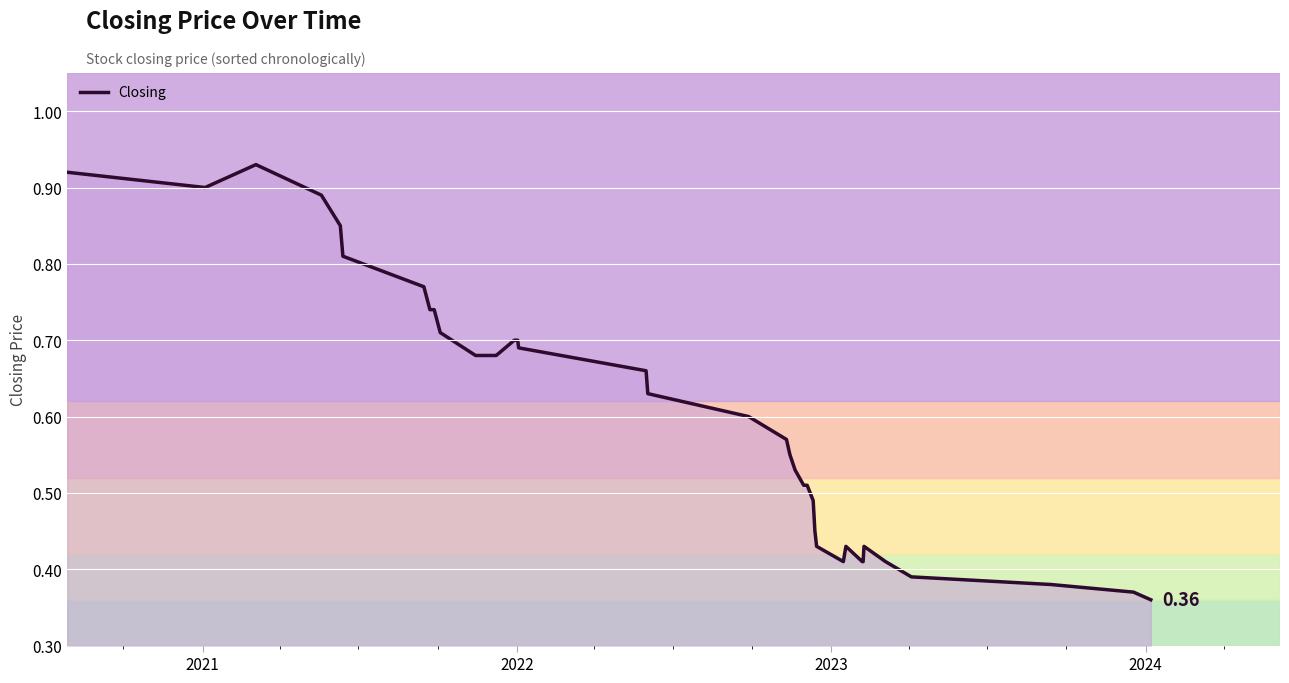

Count the number of data series in this chart.

1